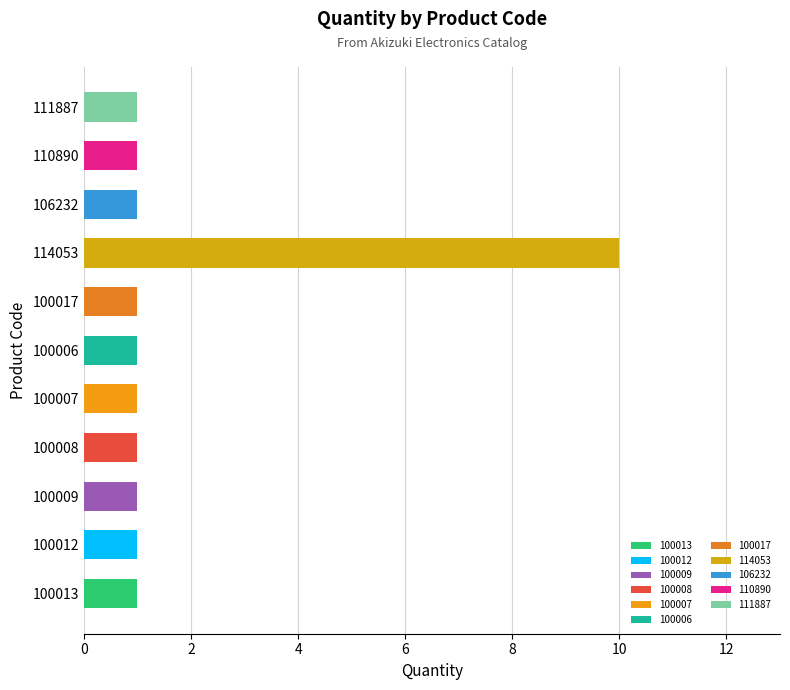

Reading left to right, list all the values displayed in this chart.

100013=1	100012=1	100009=1	100008=1	100007=1	100006=1	100017=1	114053=10	106232=1	110890=1	111887=1